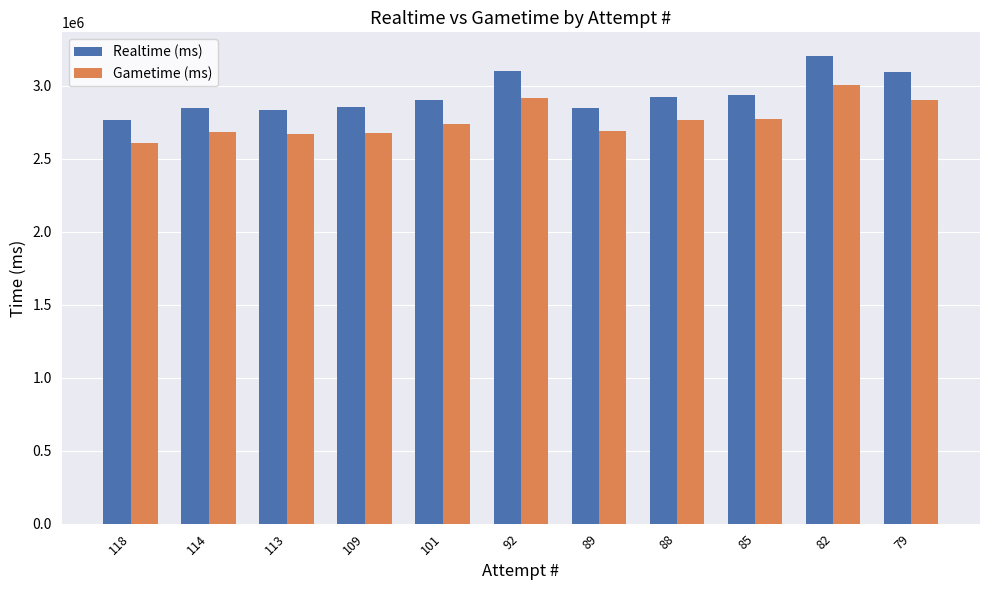

What is the difference between the second highest and minimum values in the Realtime (ms) series?

338760